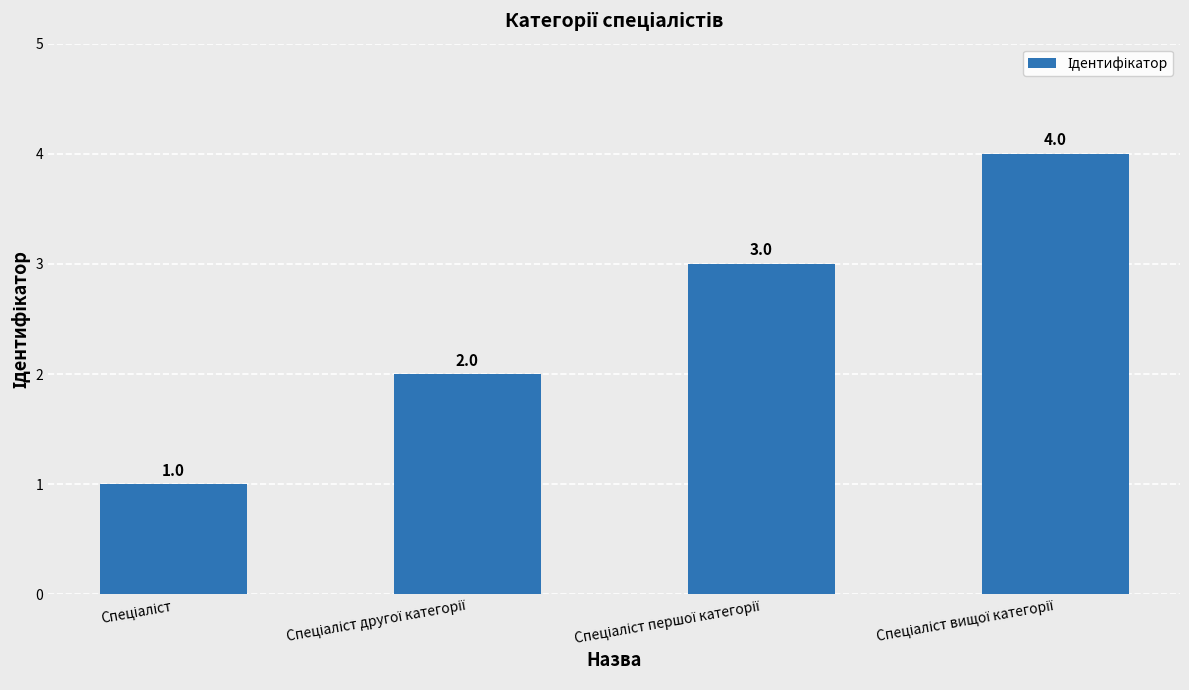

What is the sum of all values?

10